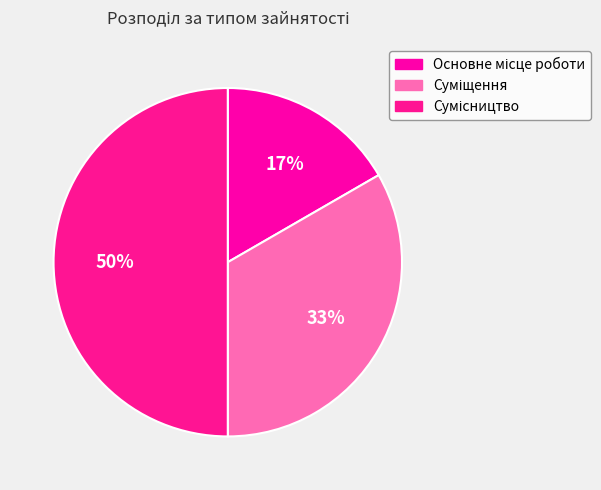

How many segments does this pie chart have?

3